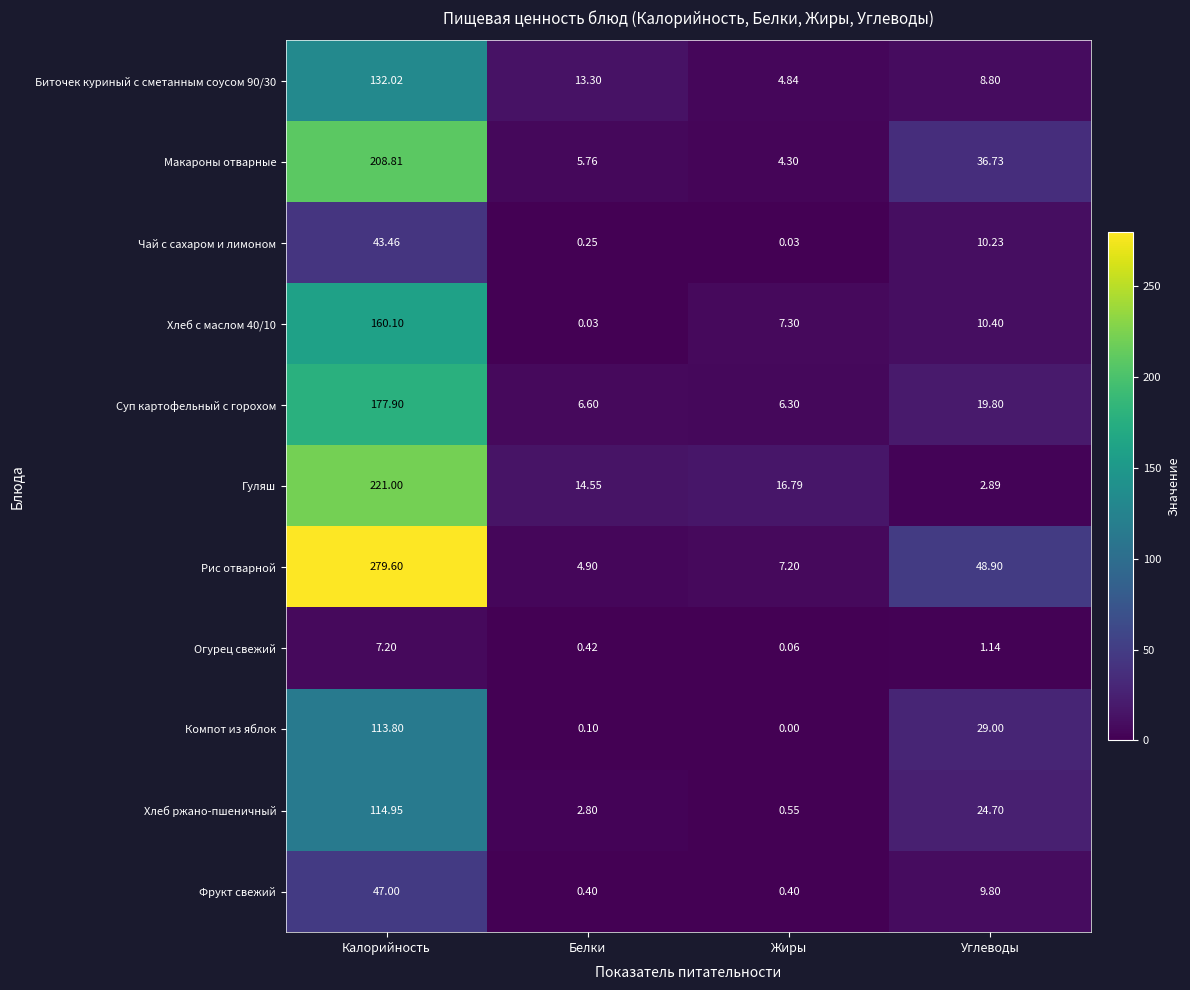

List the series in order of their peak value, lowest first.

Огурец свежий, Чай с сахаром и лимоном, Фрукт свежий, Компот из яблок, Хлеб ржано-пшеничный, Биточек куриный с сметанным соусом 90/30, Хлеб с маслом 40/10, Суп картофельный с горохом, Макароны отварные, Гуляш, Рис отварной